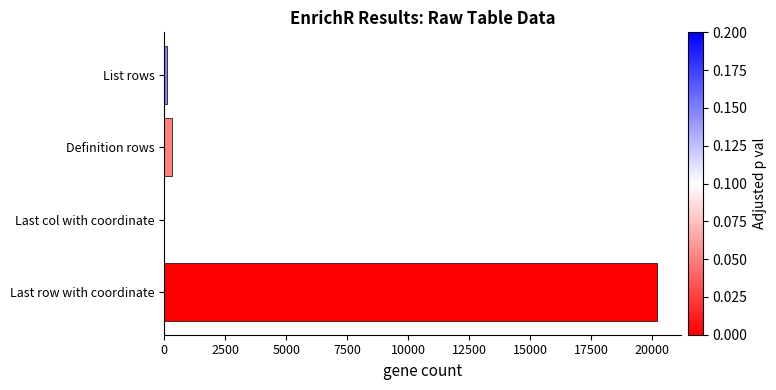

What is the greatest value displayed?

20191